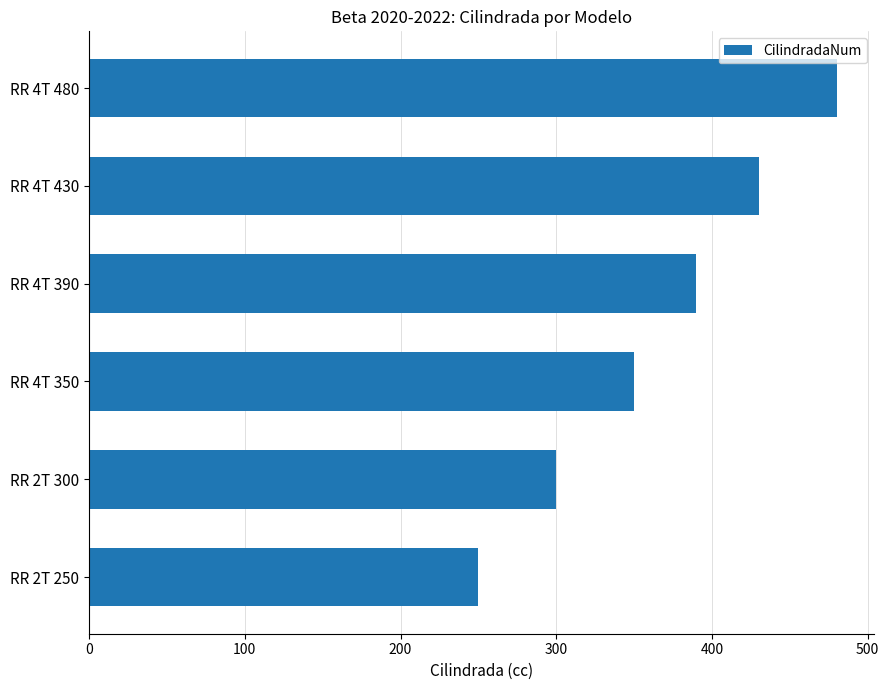

How many data points does each series have?

6